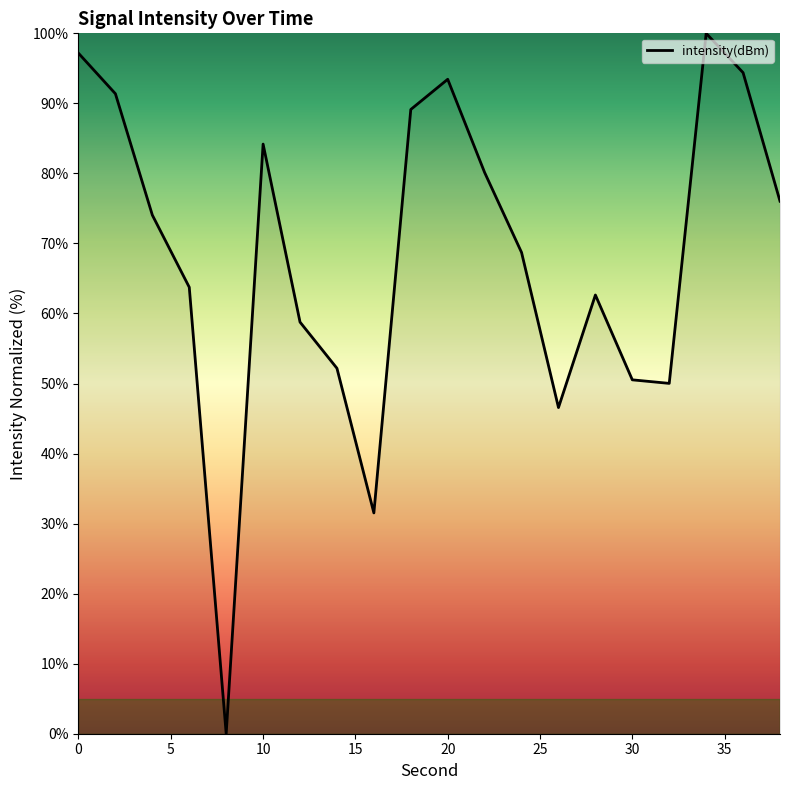

What is the difference between the maximum and minimum values?

100.0